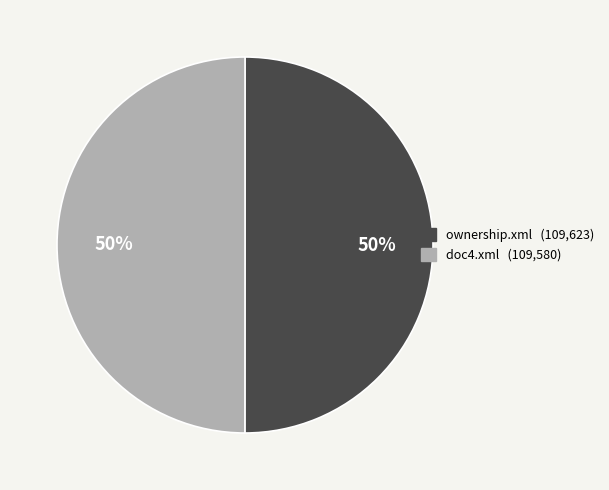

The doc4.xml slice represents 50% of the pie. True or false?

True